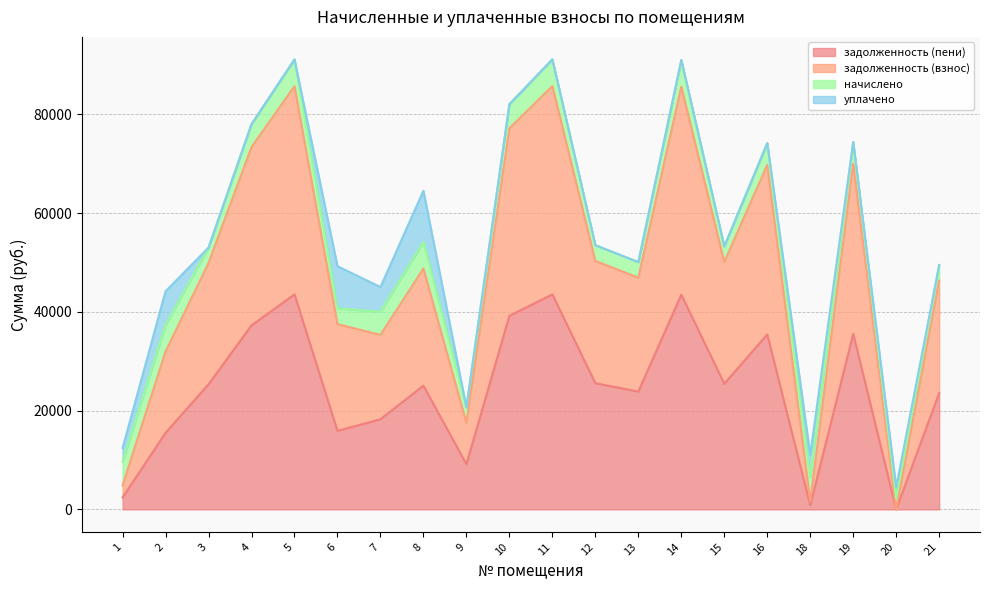

Which series has the largest range (max minus min)?

задолженность (взнос)